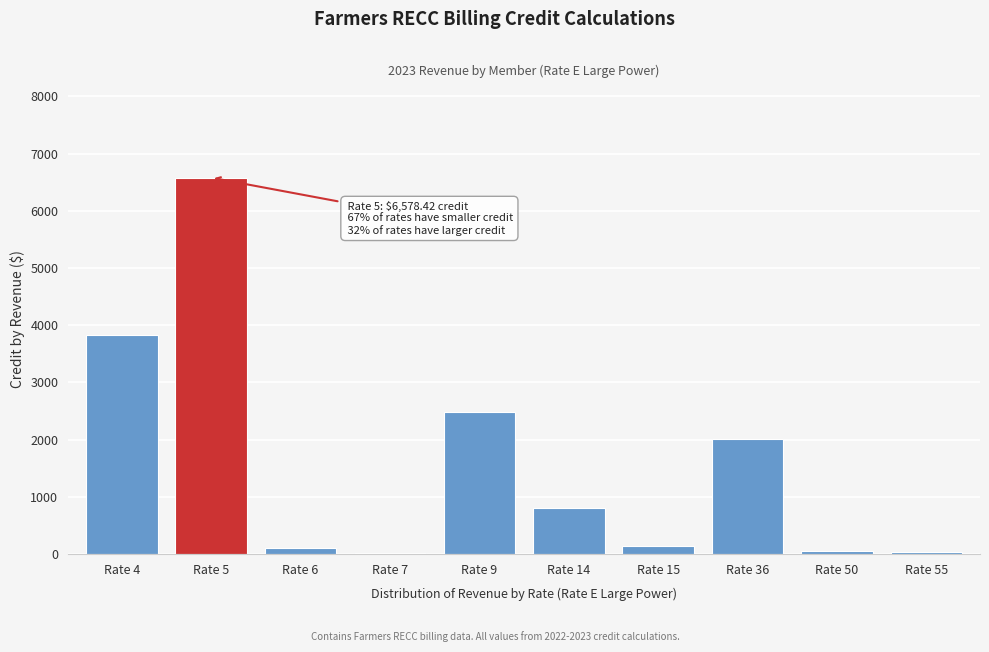

What is the greatest value displayed?

6578.4